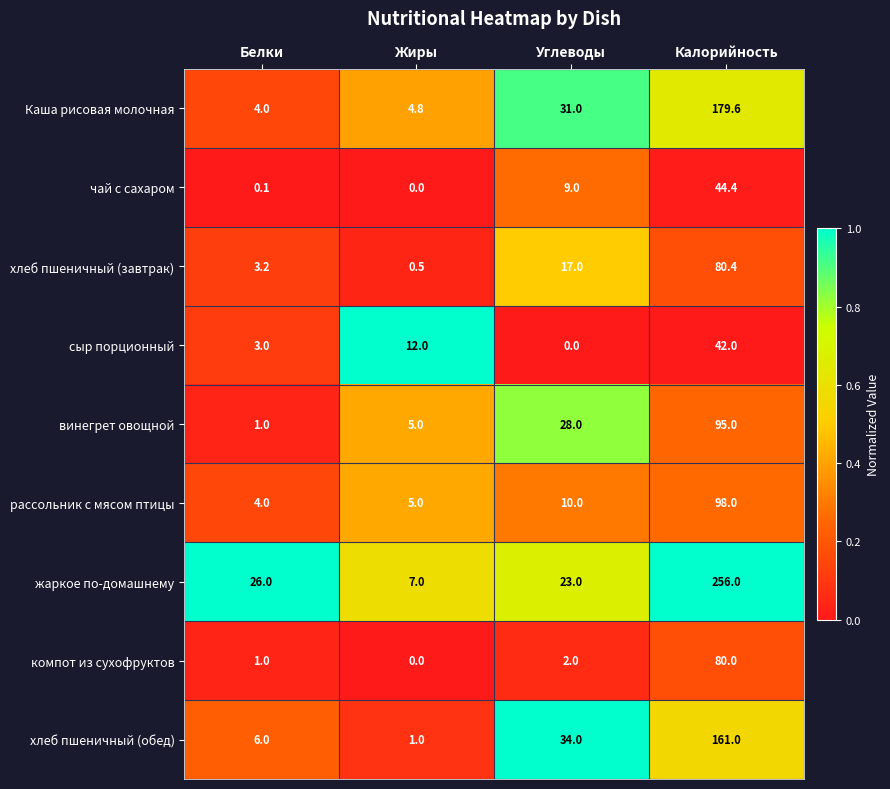

Which series has the largest total across all categories?

жаркое по-домашнему